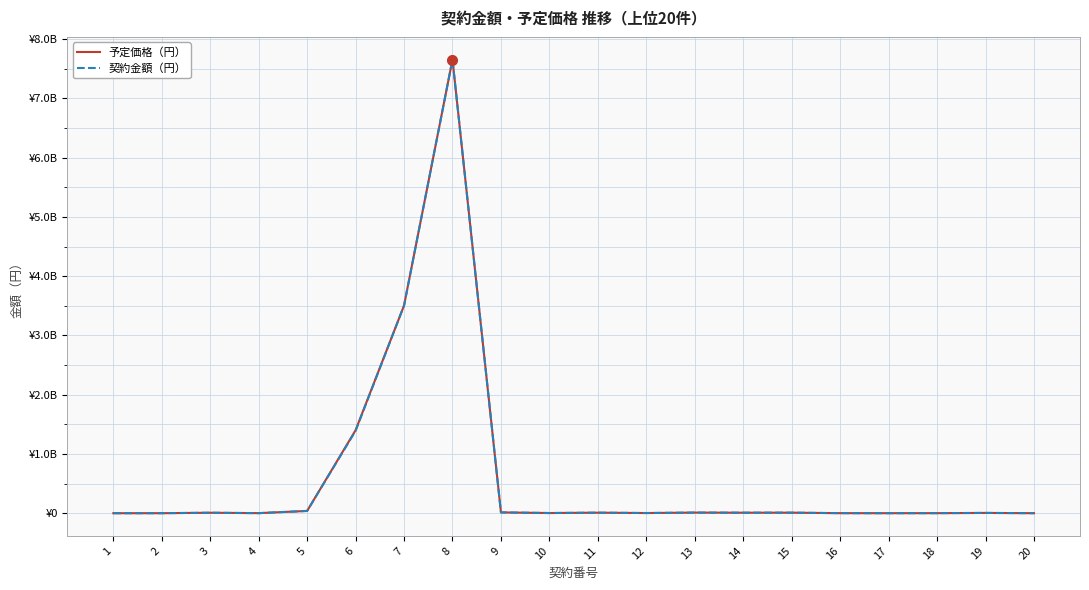

What is the value of the 契約金額（円） point at the 12th from the left?

4495370